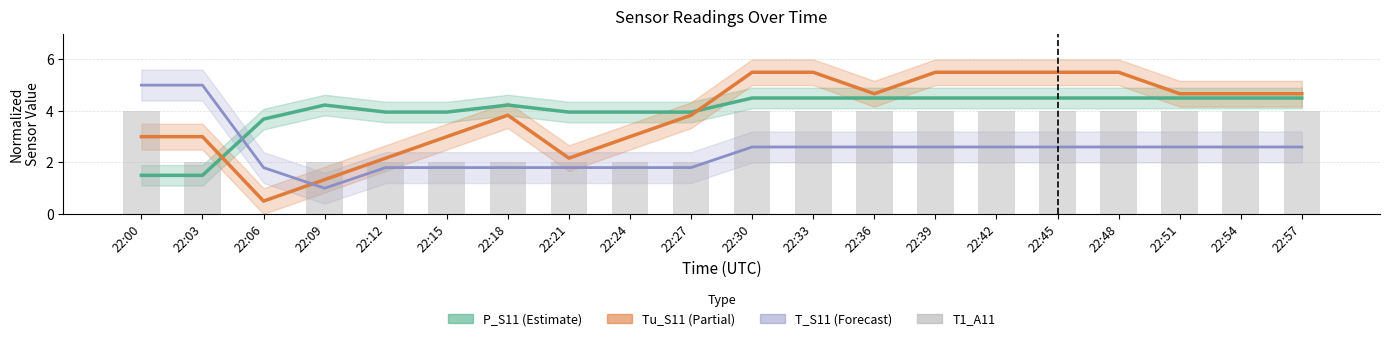

Where does the P_S11 (Estimate) series first go above 4?

22:09